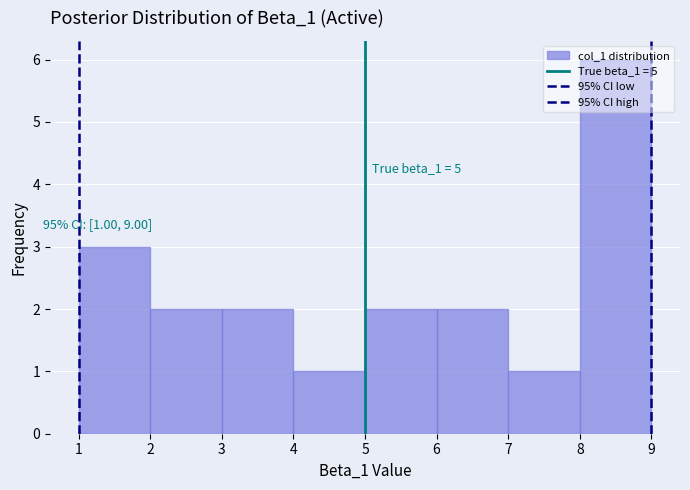

Over which range of the x-axis is the bar tallest?

8 to 9